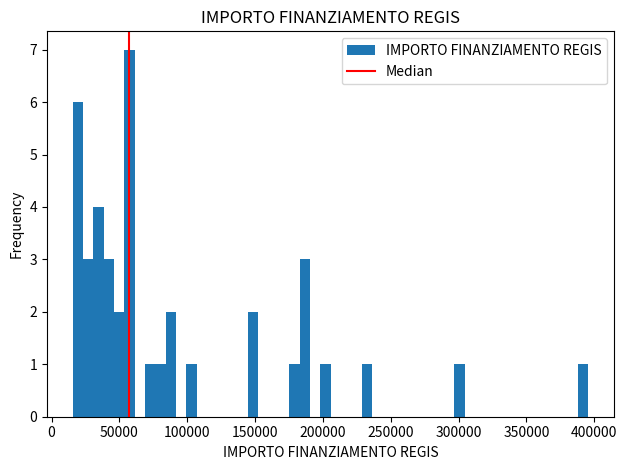

Read against the x-axis, roughly where is the centre of the tallest bar?

55000